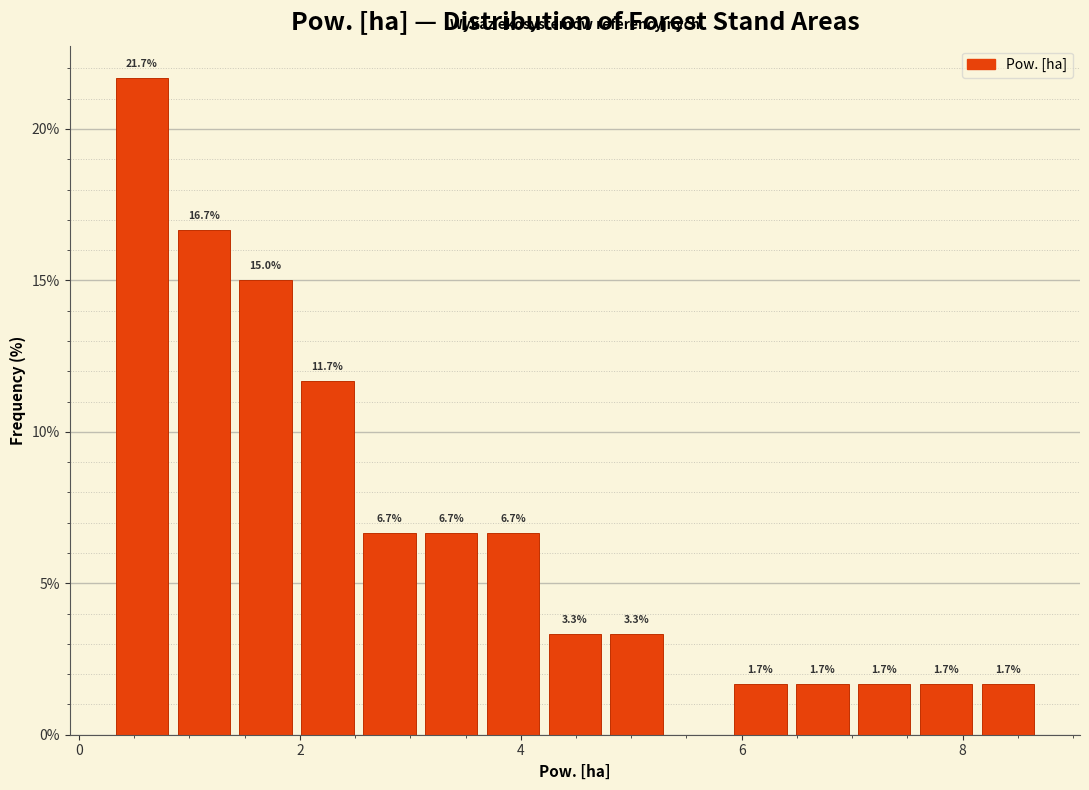

Around what value on the x-axis is the tallest bar? Give the approximate position of its centre, as read against the axis.

0.6